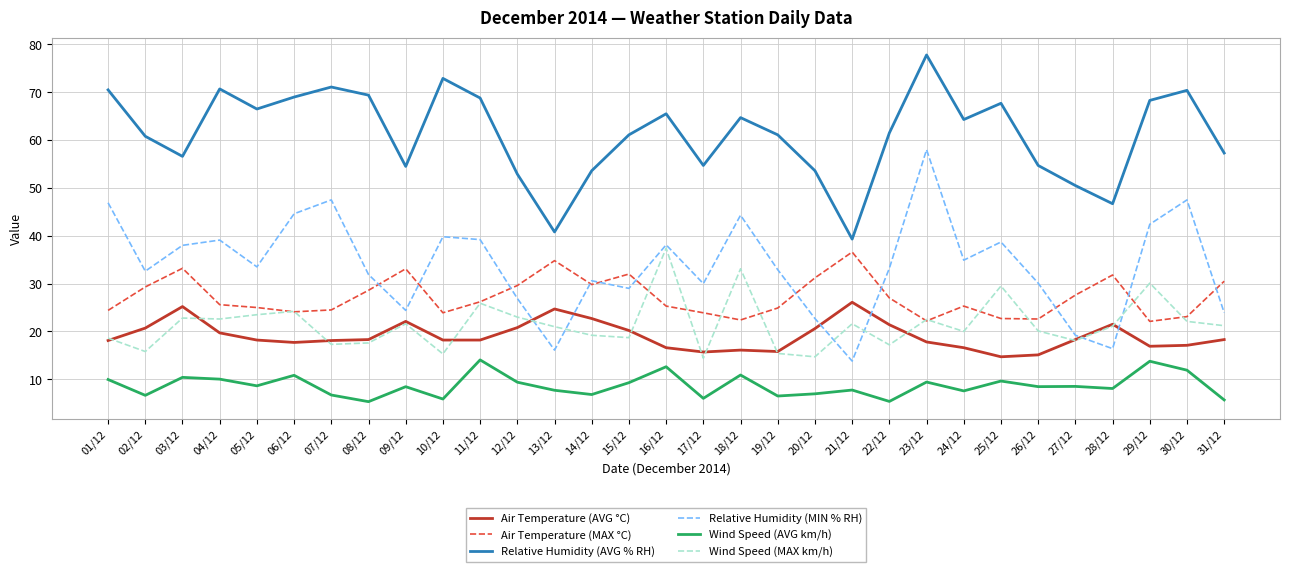

True or false: Air Temperature (AVG °C) and Air Temperature (MAX °C) intersect in this chart.

False